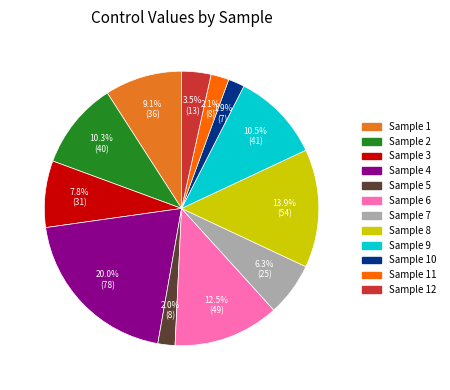

Does any single category account for the majority?

No